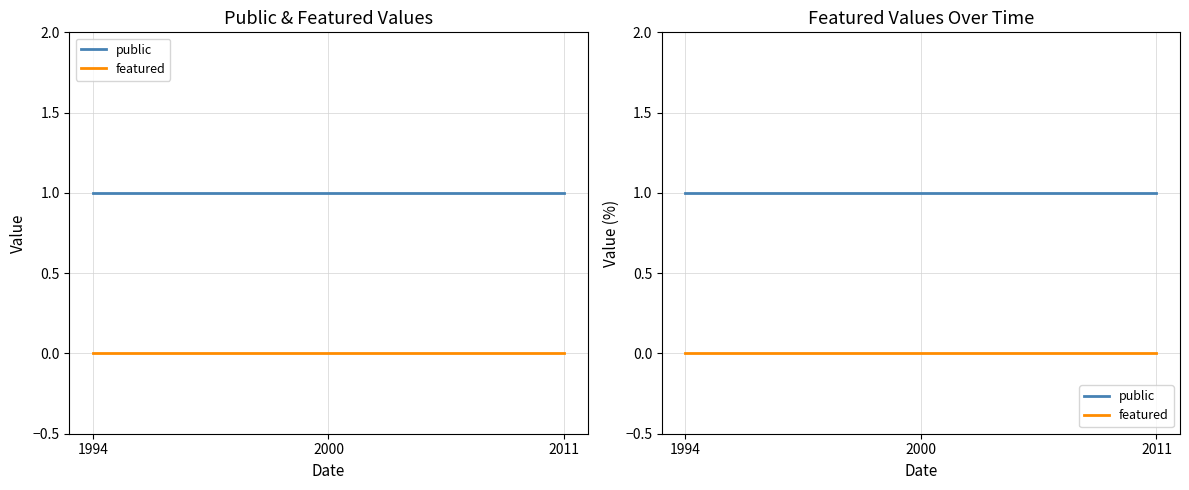

Read the public value at 1994.

1